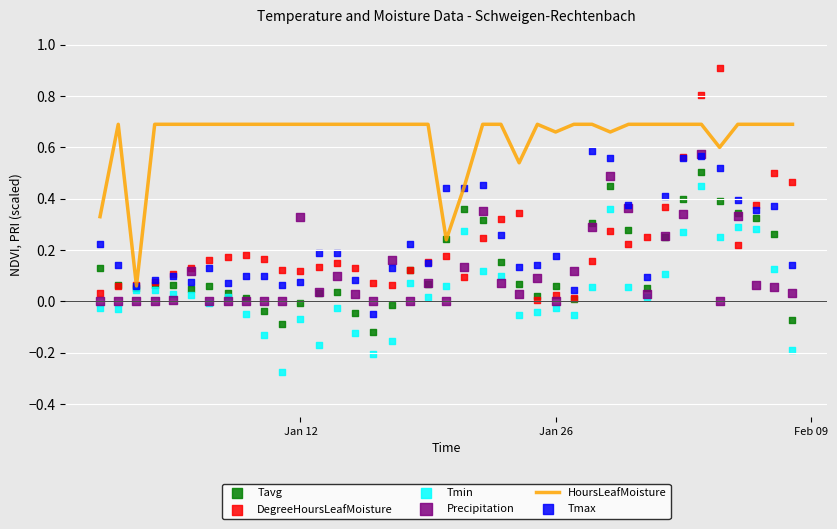

Which series contains the lowest Y value?

Tmin